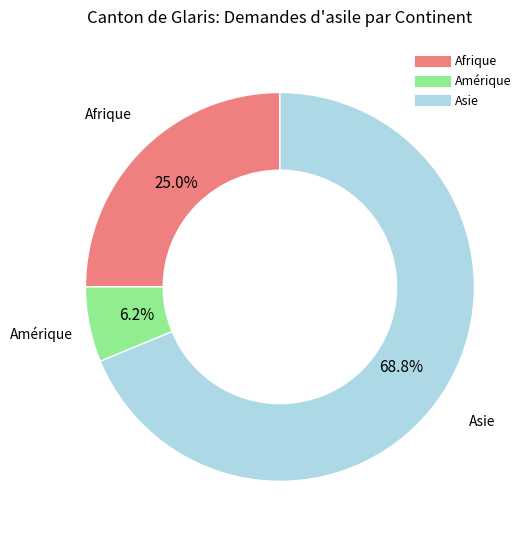

Which category has the smallest portion of the pie?

Amérique